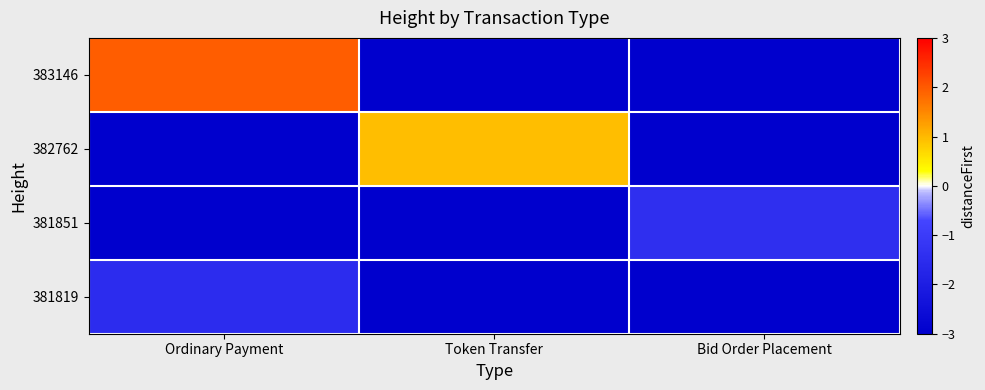

Count the number of data series in this chart.

4